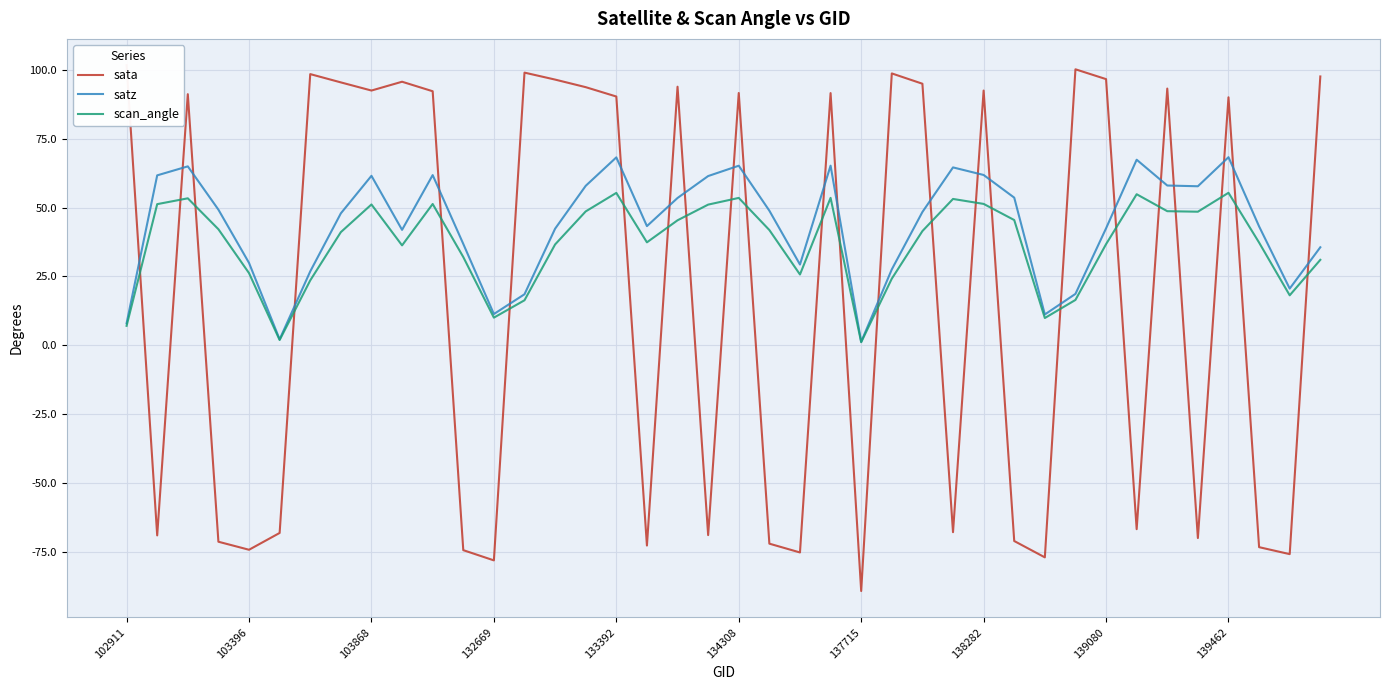

What is the maximum value for satz?

68.3